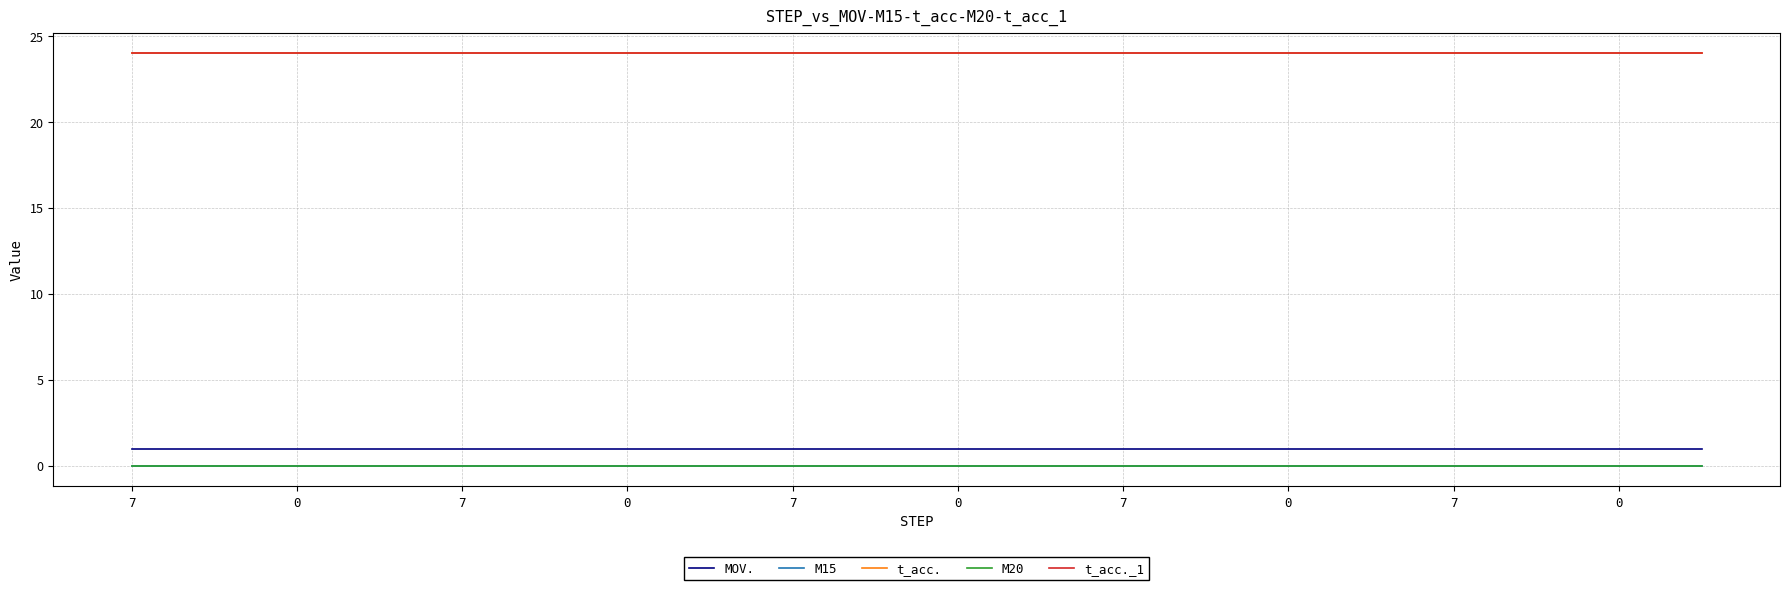

Does the chart have visible grid lines?

Yes